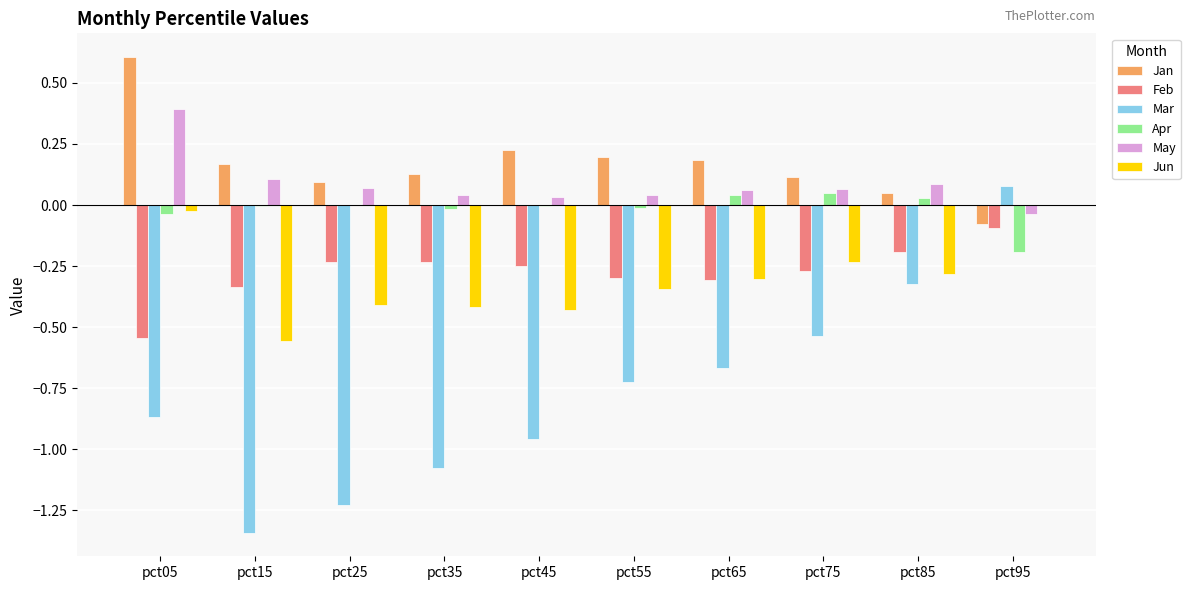

Between pct35 and pct65, which series saw the biggest shift?

Mar